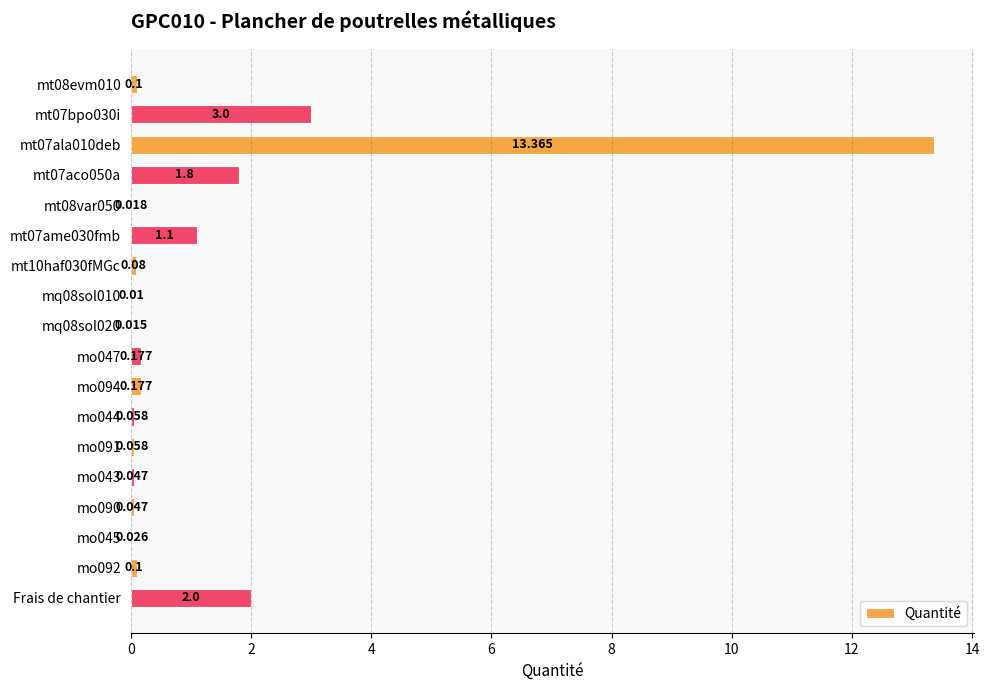

Are the bars horizontal?

Yes